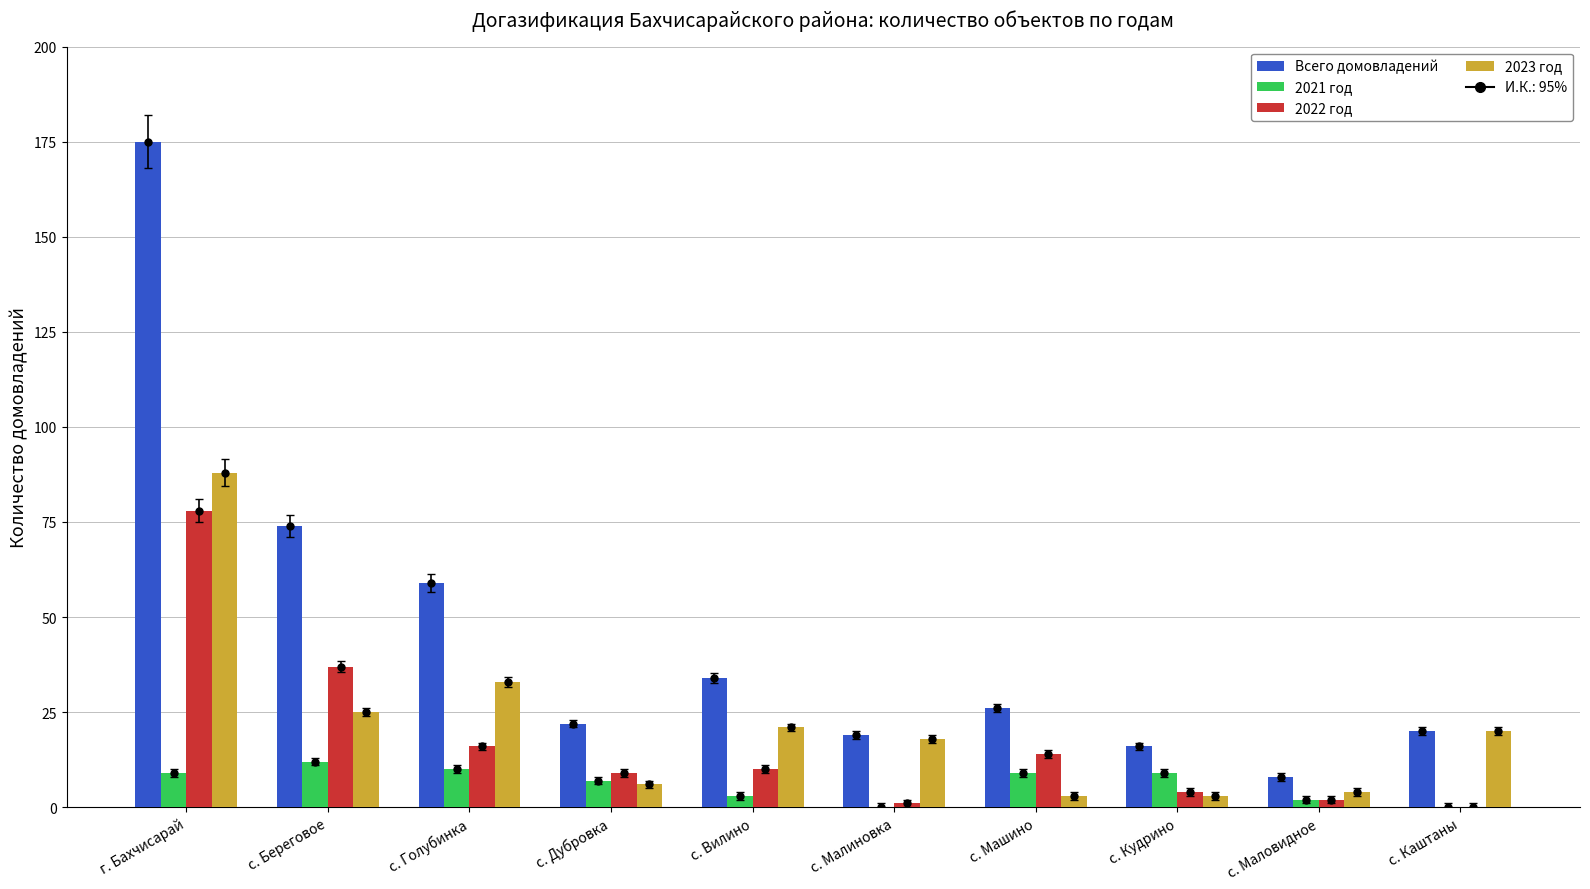

What is the difference between the maximum and second lowest values in the 2023 год series?

85